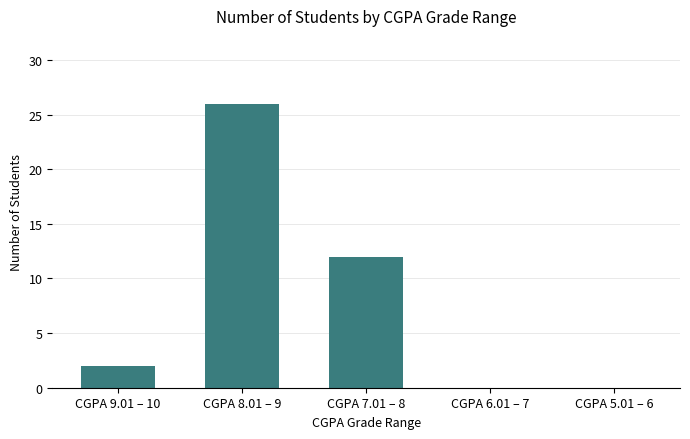

Reading right to left, what are all the values shown in this chart?

0	0	12	26	2